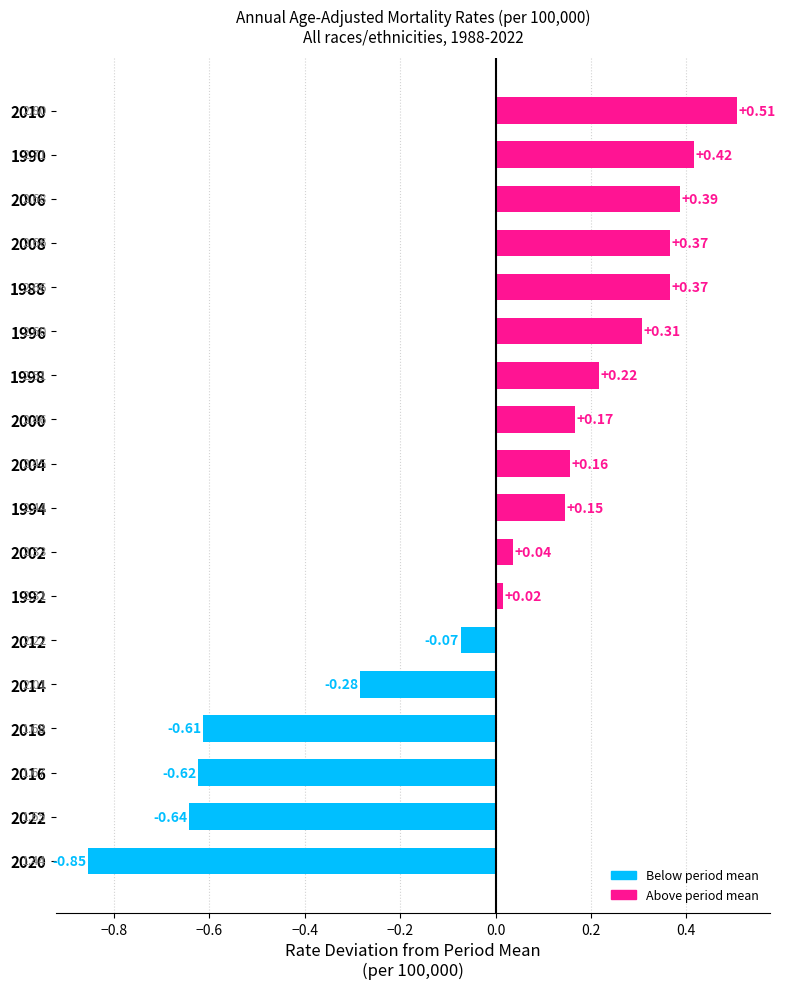

What is the sum of the values at 1988 and 1998?

0.6